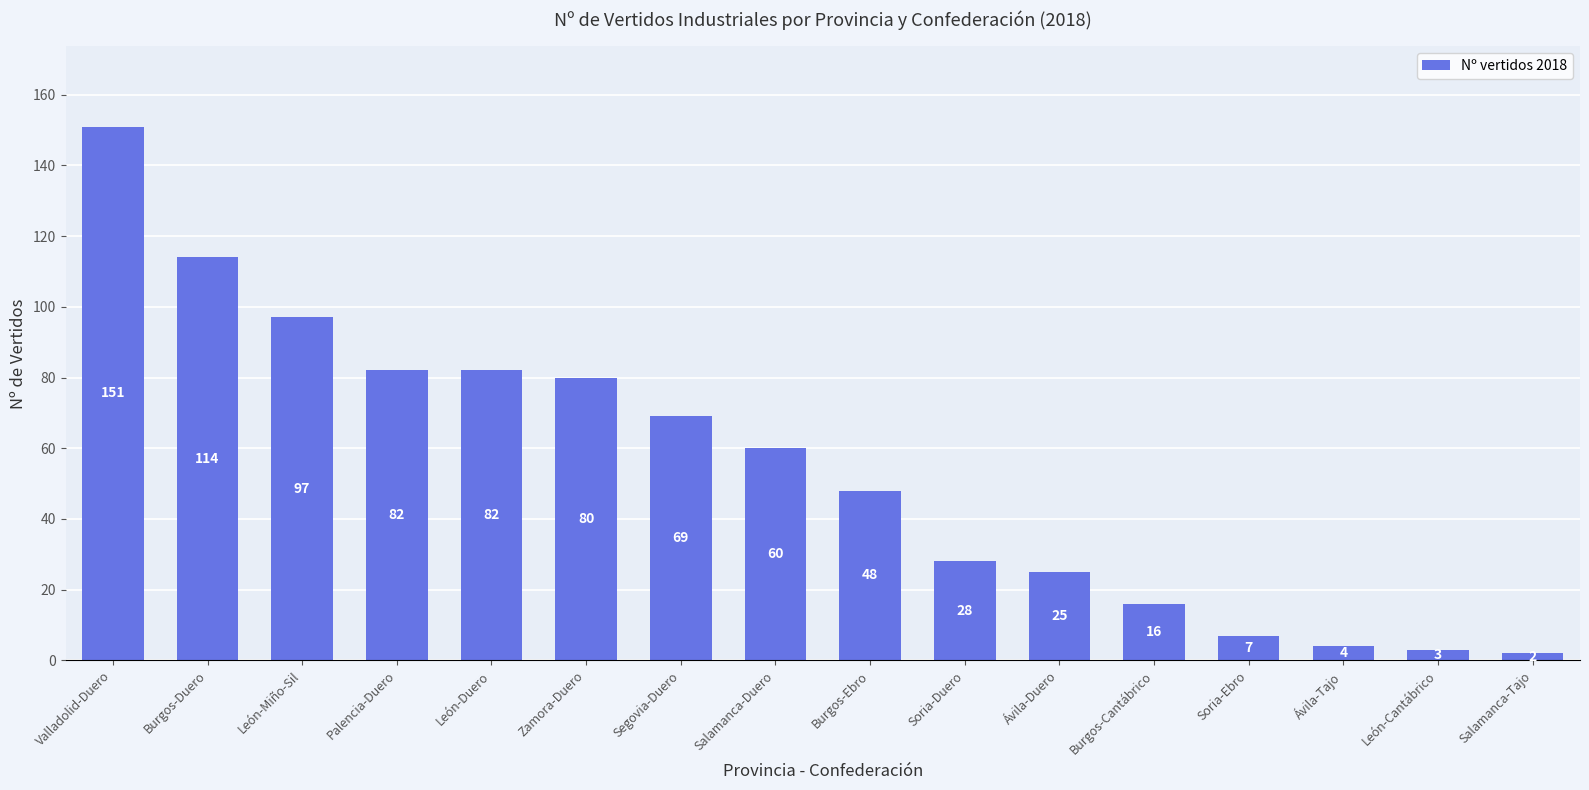

What is the minimum value shown in the chart?

2